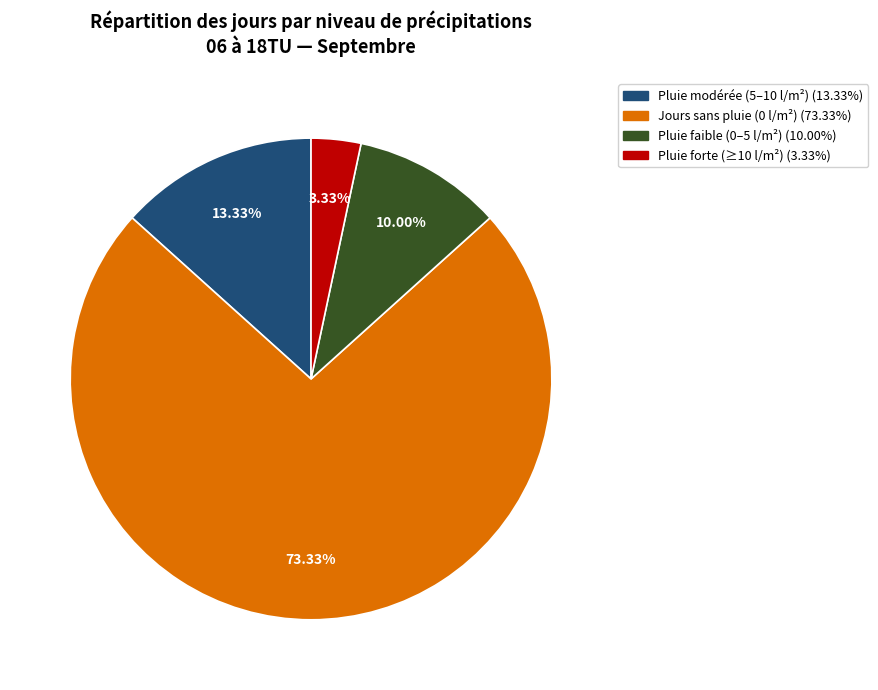

Does any single category account for the majority?

Yes